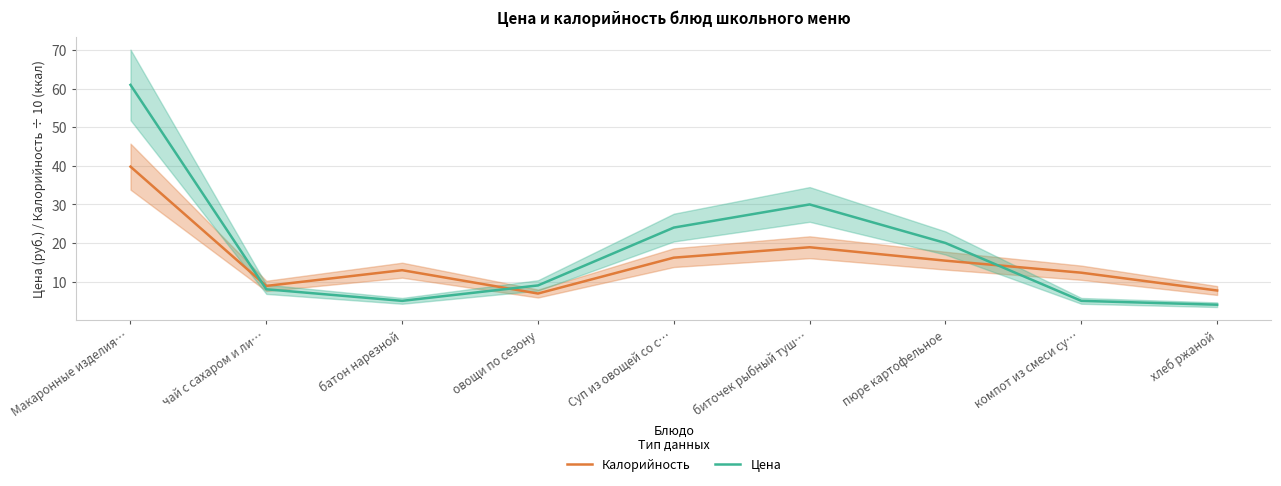

Which series has the largest total across all categories?

Цена